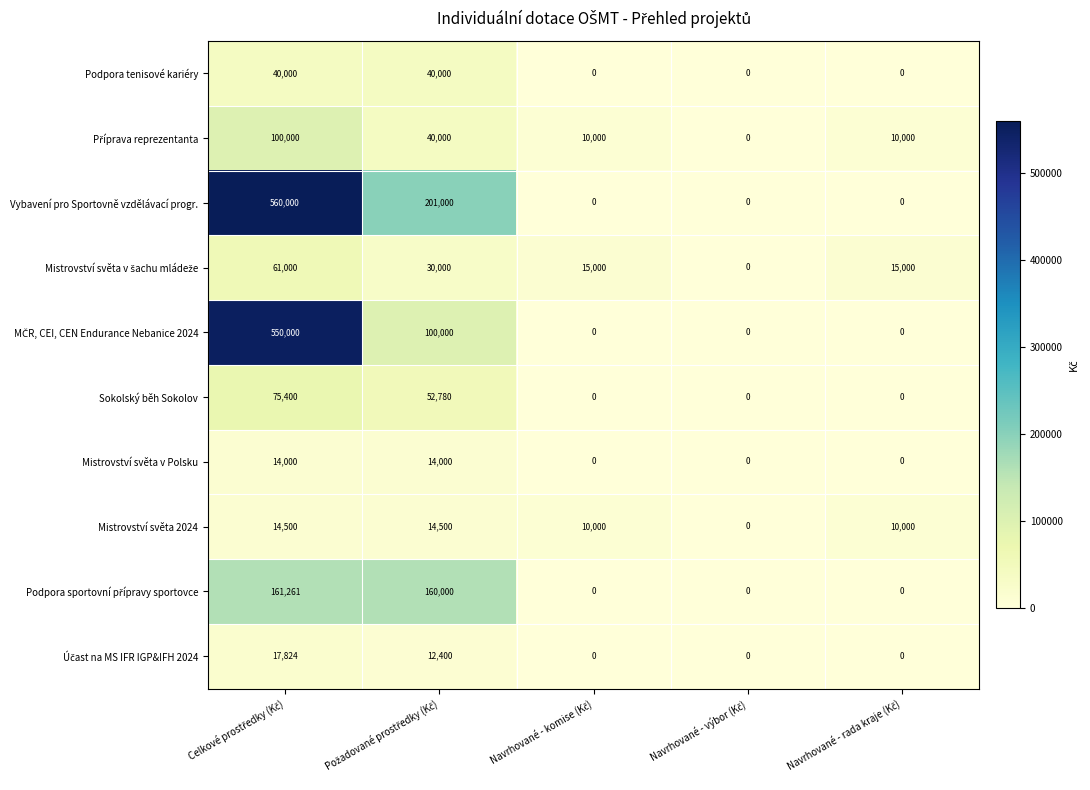

How many Mistrovství světa v Polsku values are between 0 and 14000?

5